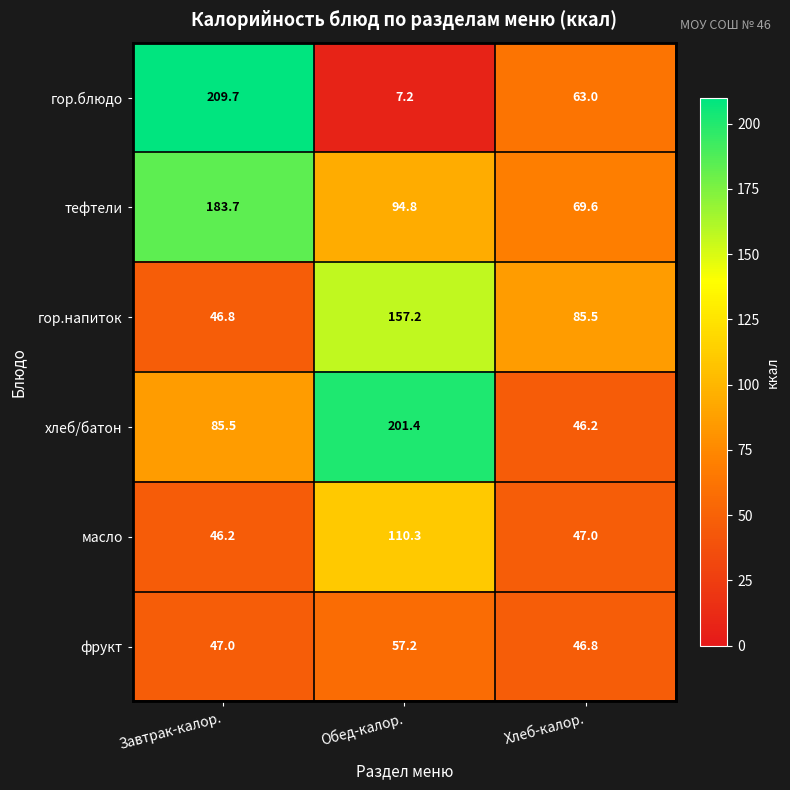

How many series are shown in this chart?

6